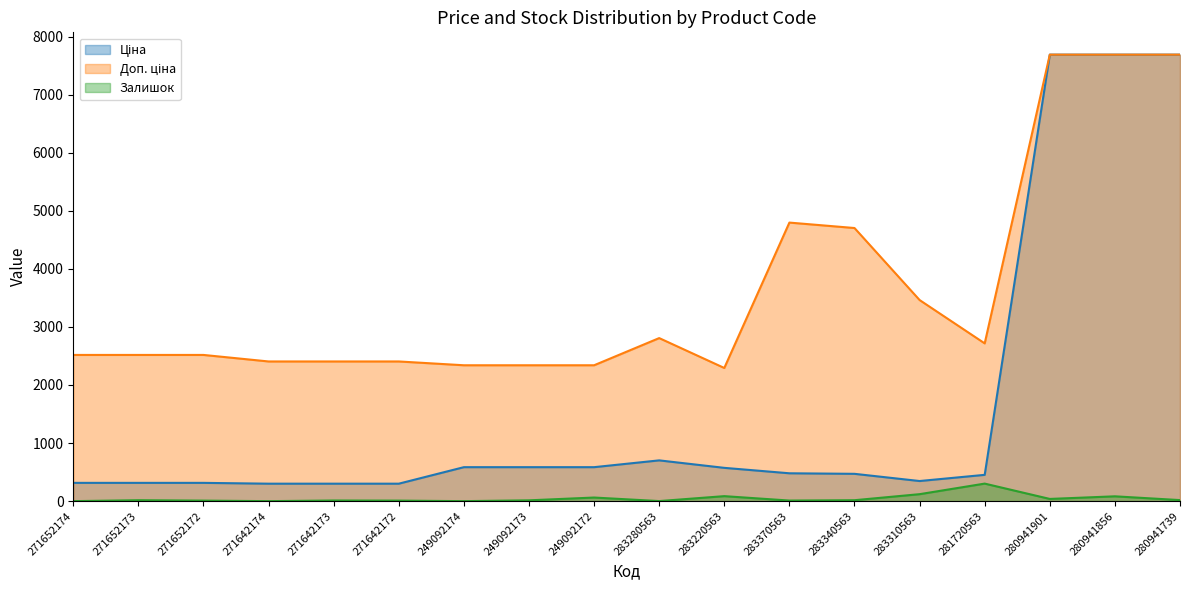

How many lines are shown in the chart?

3